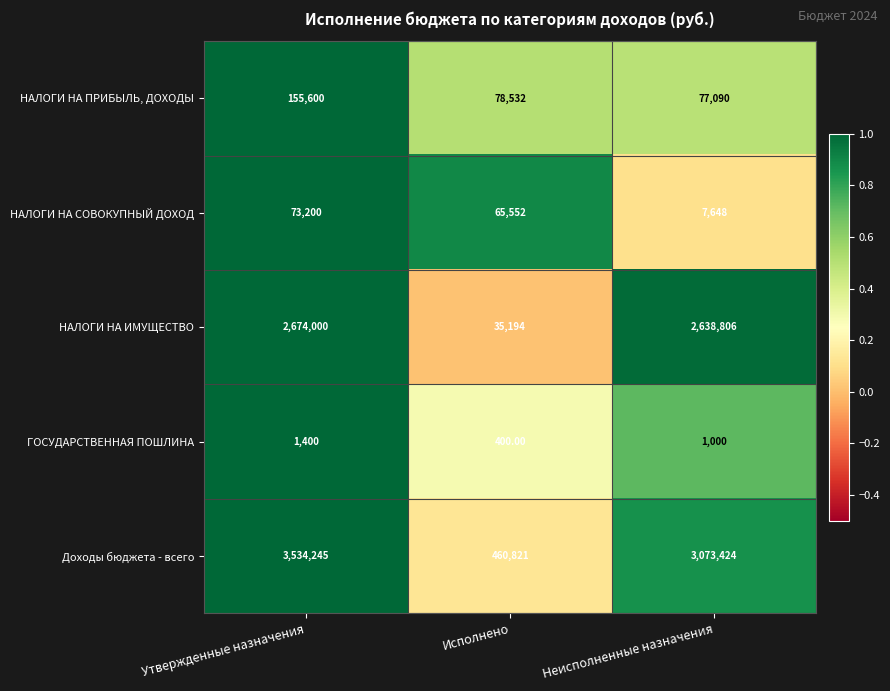

What is the difference between the maximum and minimum values in the ГОСУДАРСТВЕННАЯ ПОШЛИНА series?

1000